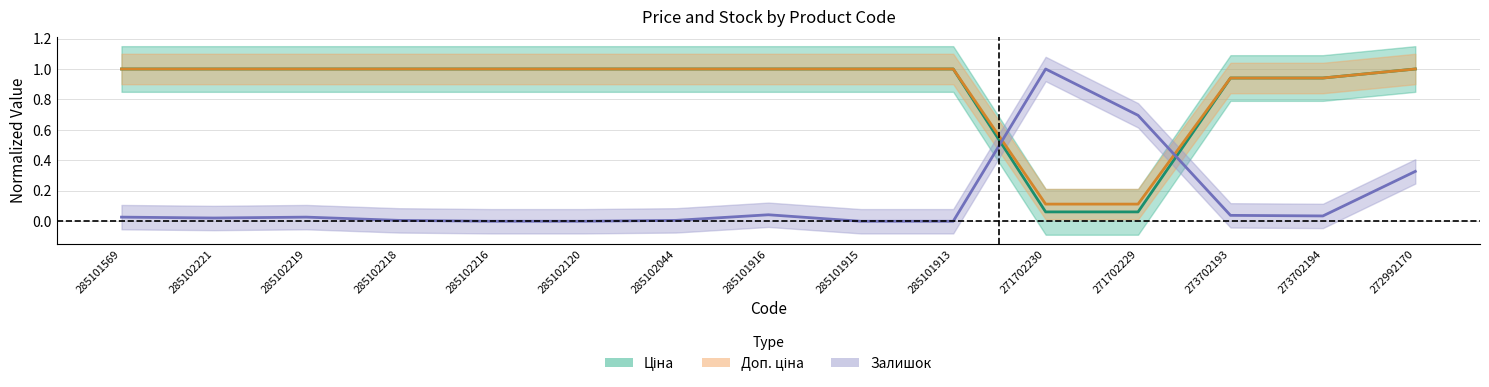

True or false: Ціна and Доп. ціна cross at least once.

False